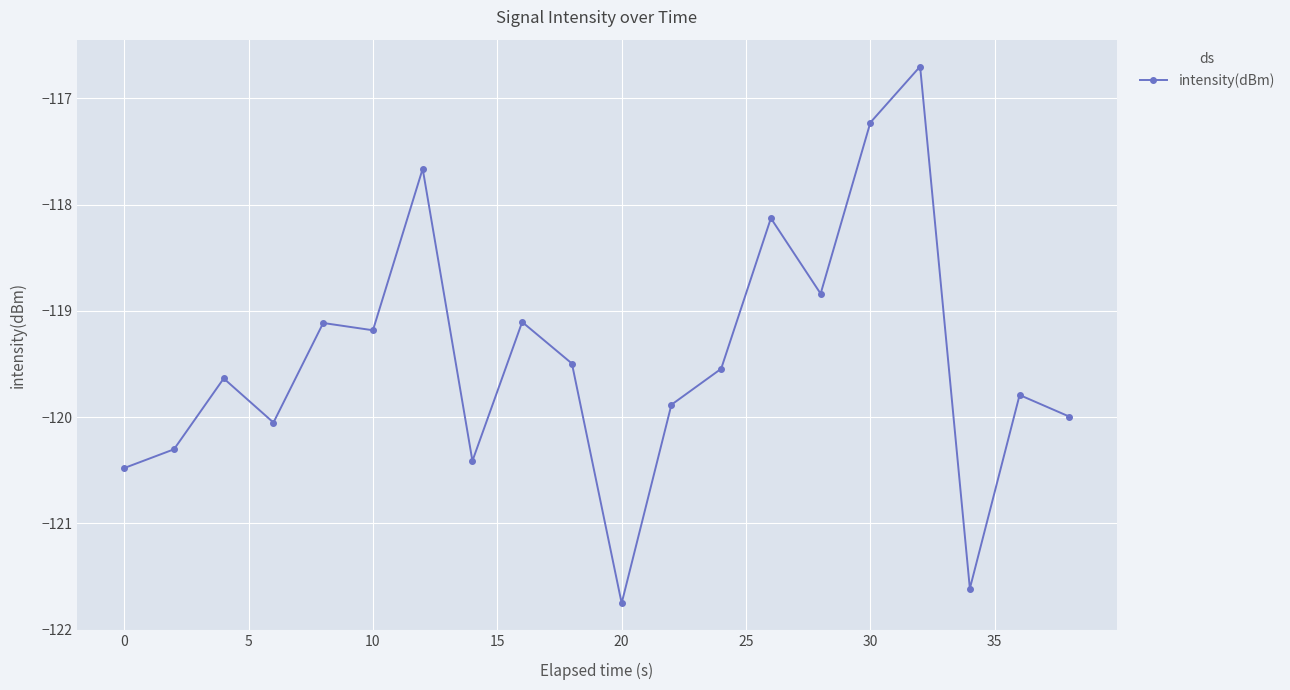

What is the maximum value shown in the chart?

-116.7